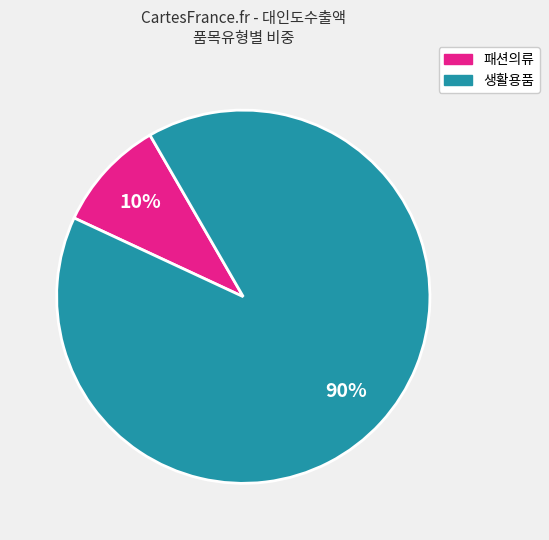

Is there a majority slice in this chart?

Yes